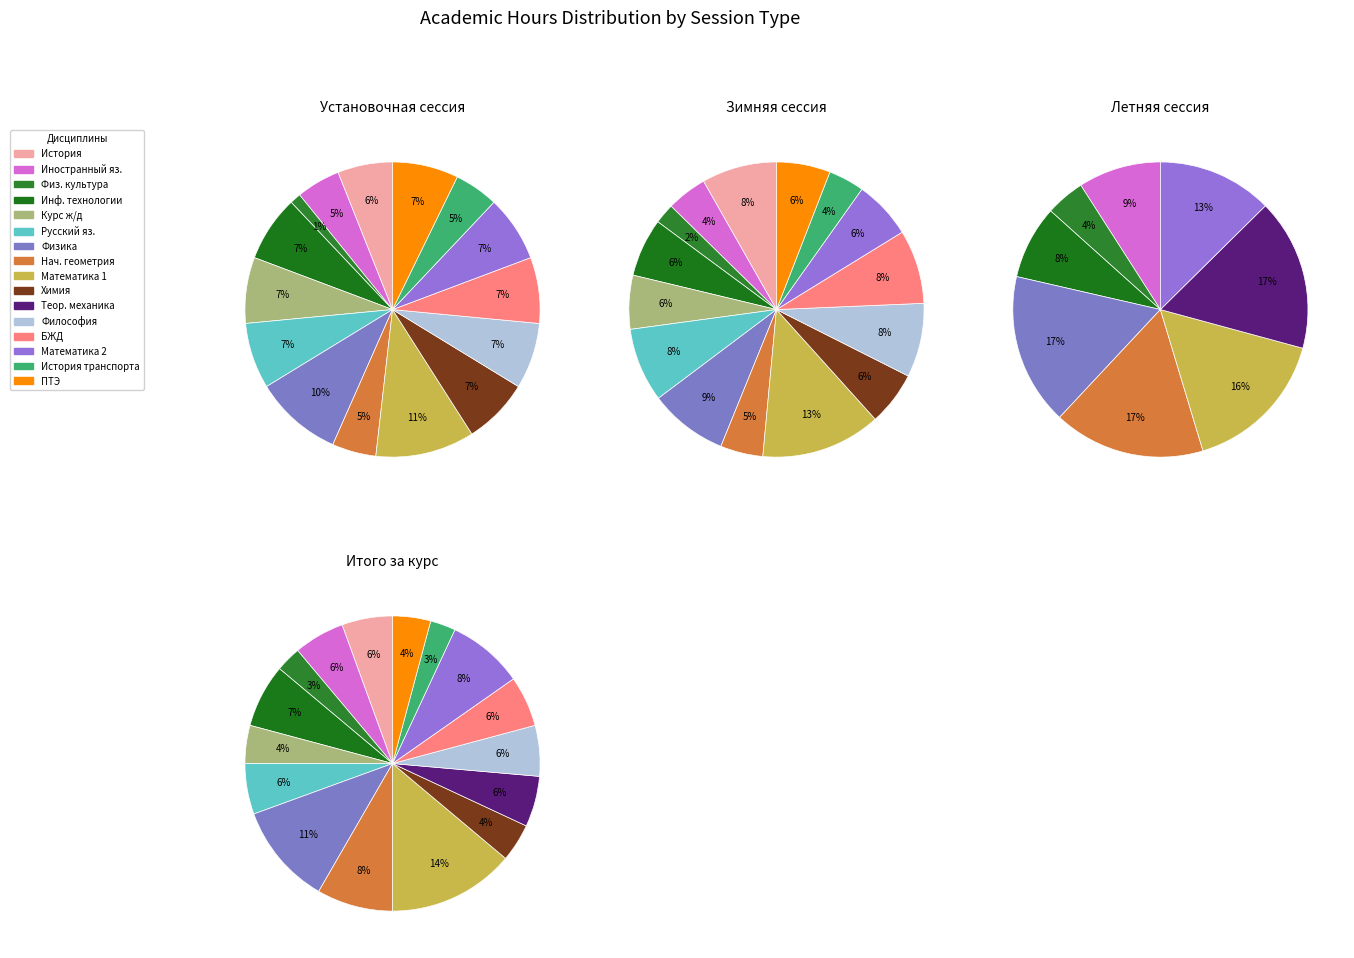

How many slices are in this pie chart?

16